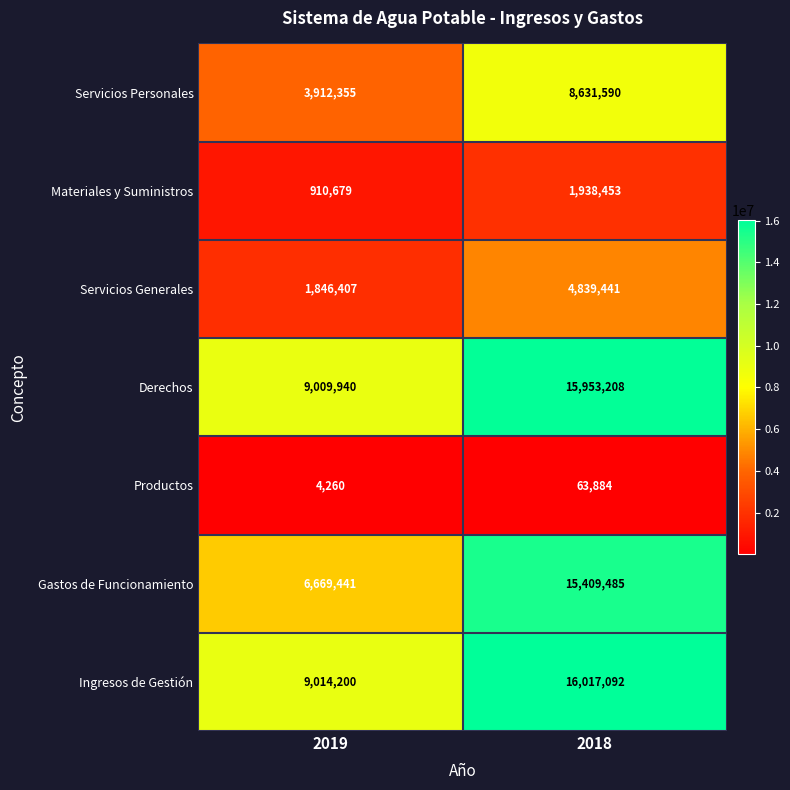

At which label is Servicios Personales closest to 6271972?

2019